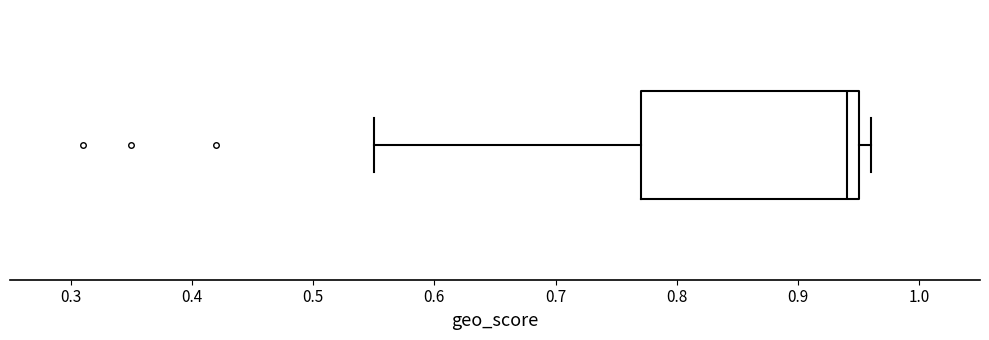

Transcribe this box plot: give where the median line is, the range the box spans, and where the two whiskers end, as read against the x-axis. The values are not printed on the chart, so give them approximately, as read against the axis.

median 0.94, box 0.77 to 0.95, whiskers 0.55 to 0.96